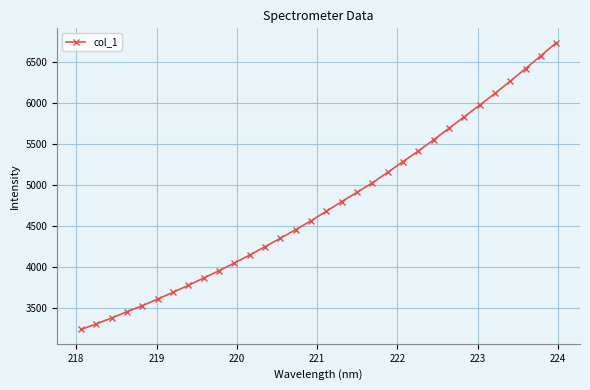

What is the smallest value displayed?

3237.1